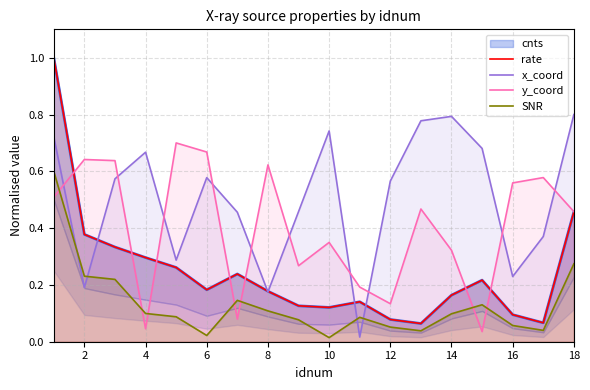

Rank the series by their maximum value, from highest to lowest.

rate, x_coord, y_coord, SNR